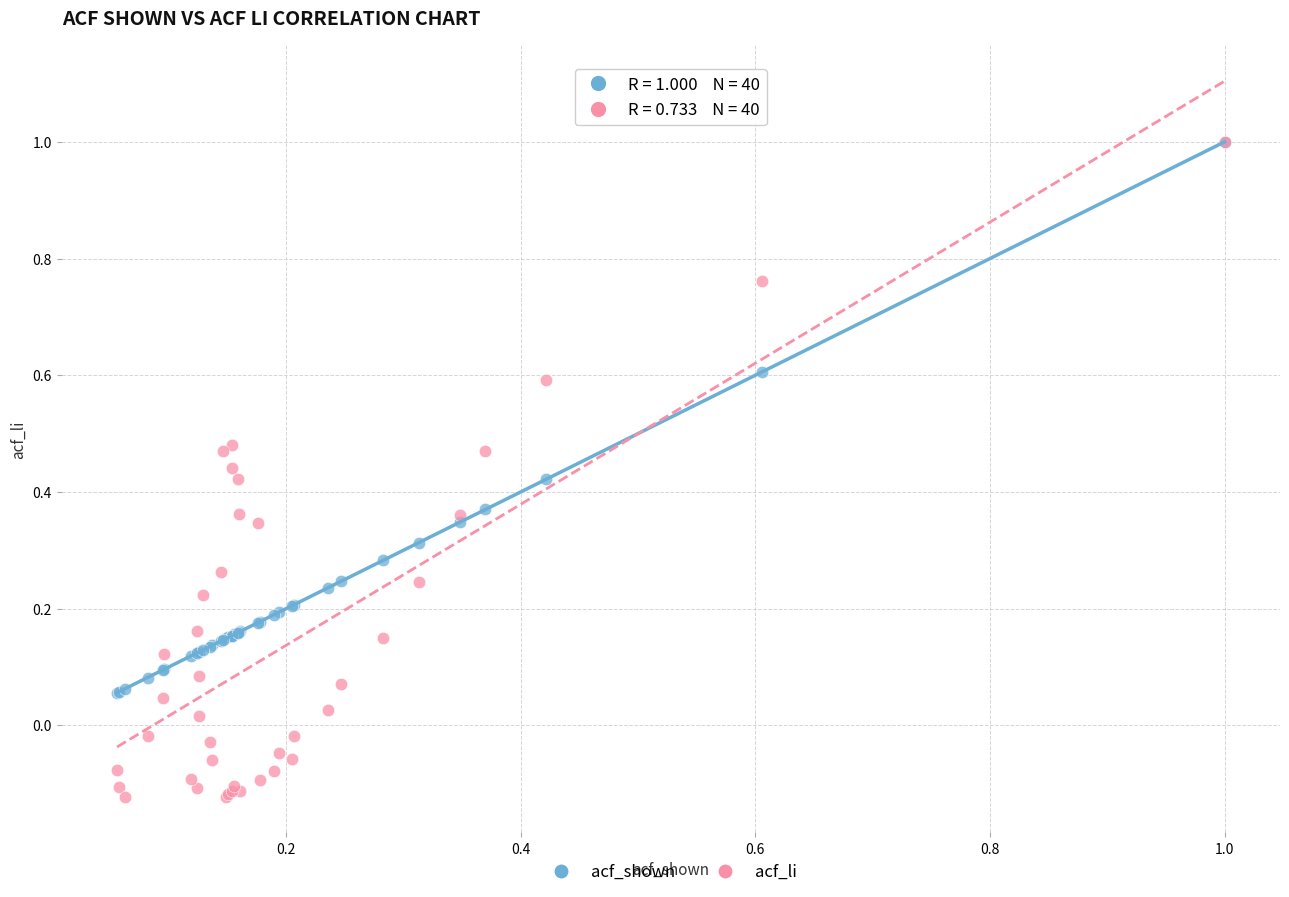

What are all the series names shown in the legend?

acf_shown, acf_li